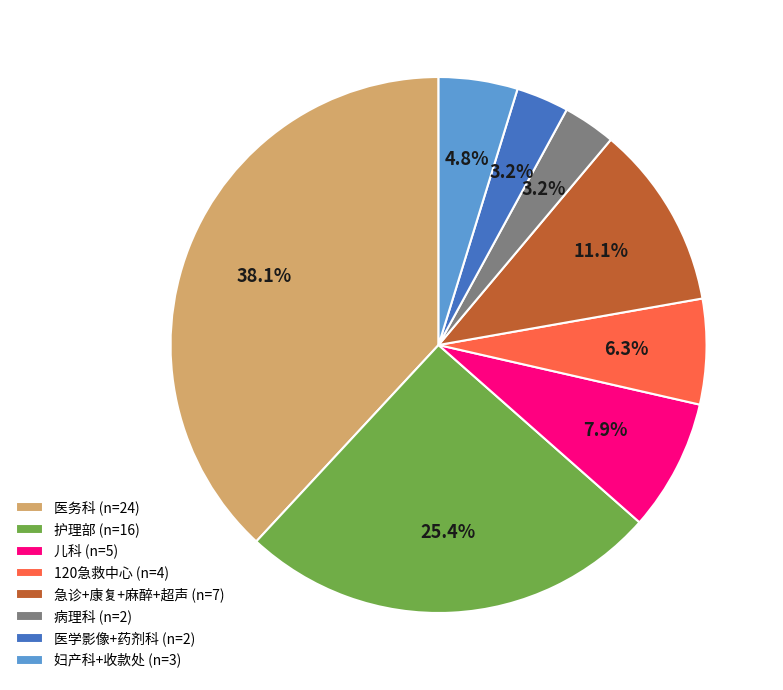

Which slice is the largest?

医务科 (n=24)